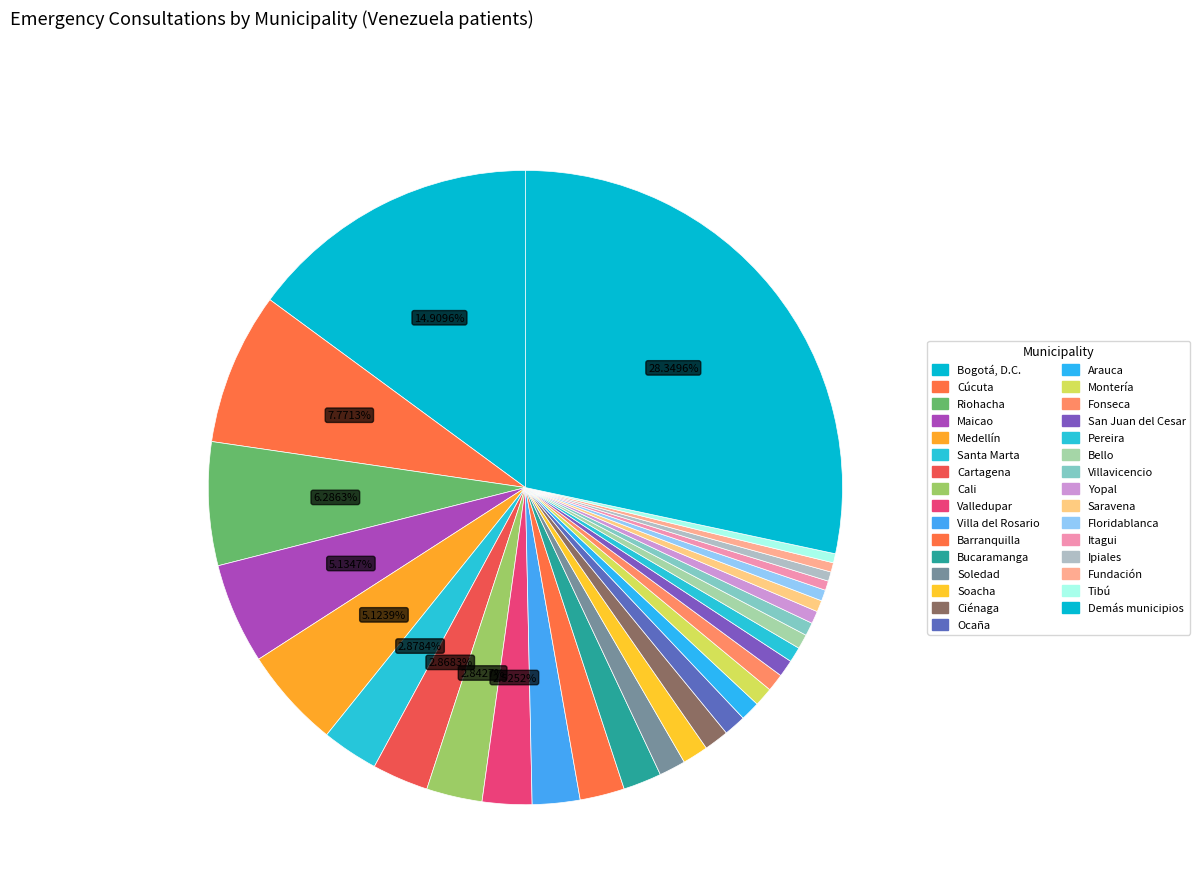

How many slices are in this pie chart?

31